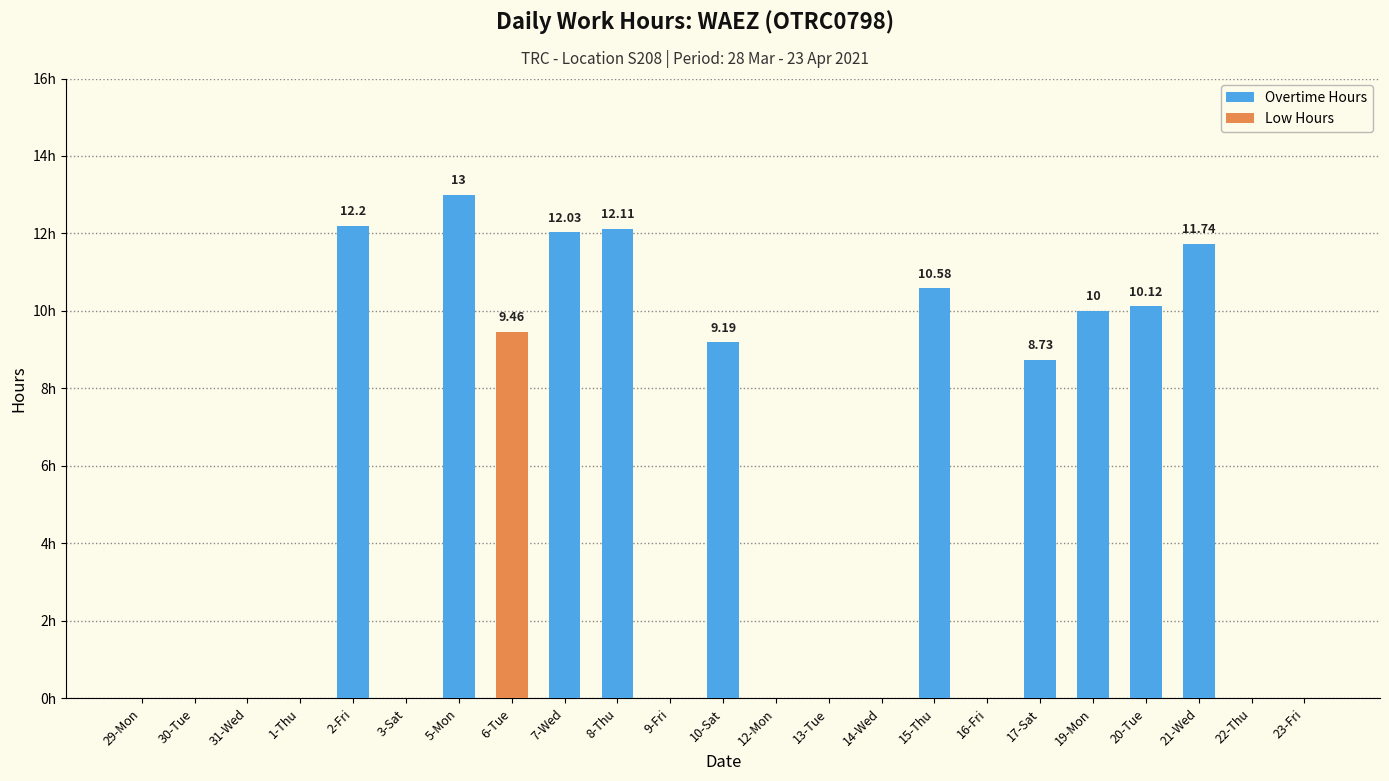

How many data points does each series have?

23